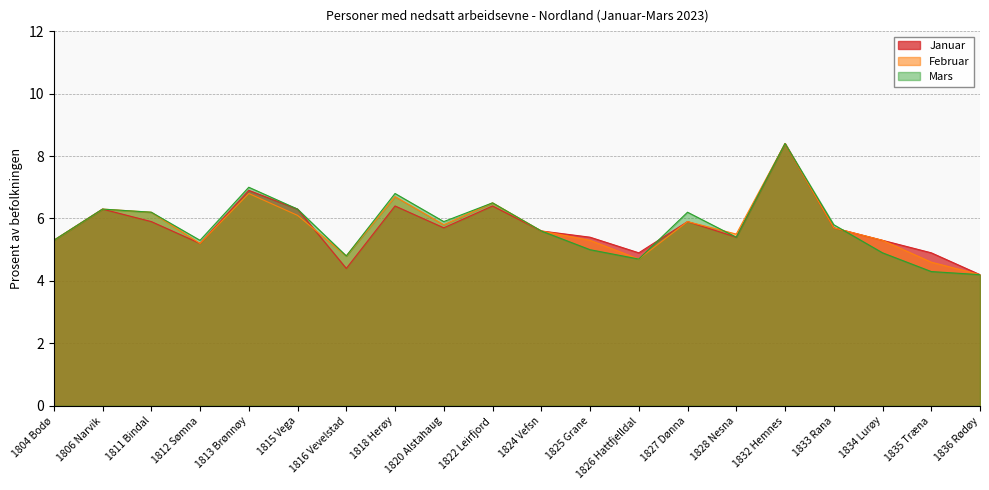

How many categories are shown in the chart?

20